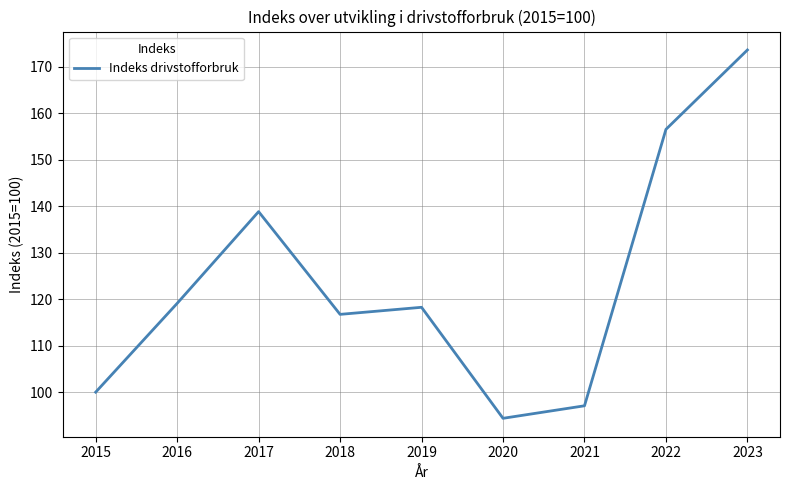

Reading left to right, what are all the values shown in this chart?

2015=100.0	2016=119.1	2017=138.9	2018=116.7	2019=118.3	2020=94.4	2021=97.1	2022=156.6	2023=173.6